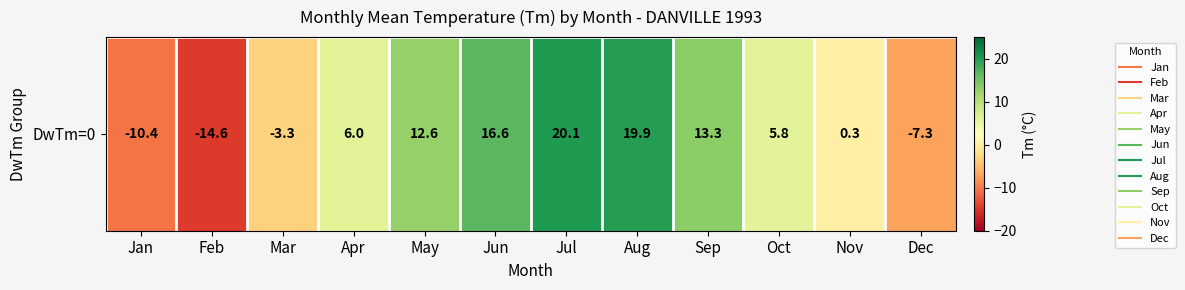

Which has a higher value, Nov or Jan?

Nov